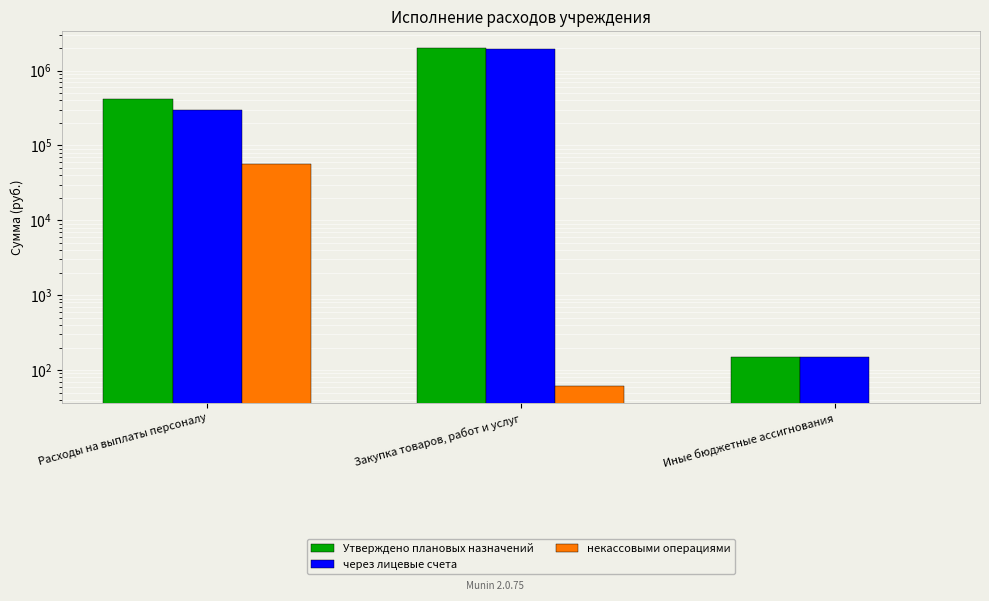

What is the difference between the highest and lowest values at Иные бюджетные ассигнования?

150.0